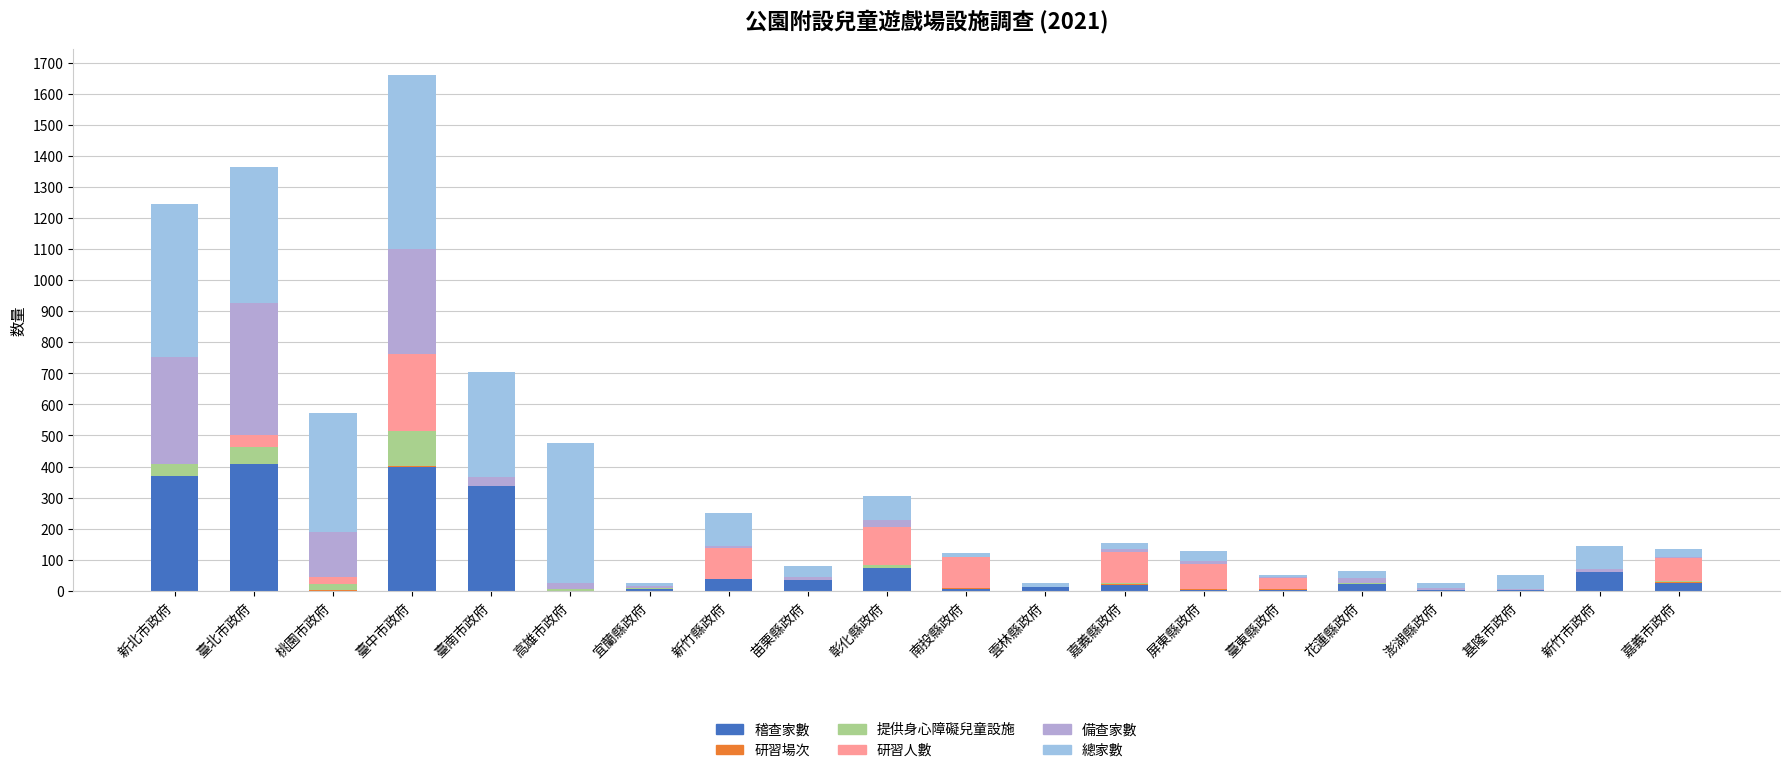

Which series has the largest total across all categories?

總家數